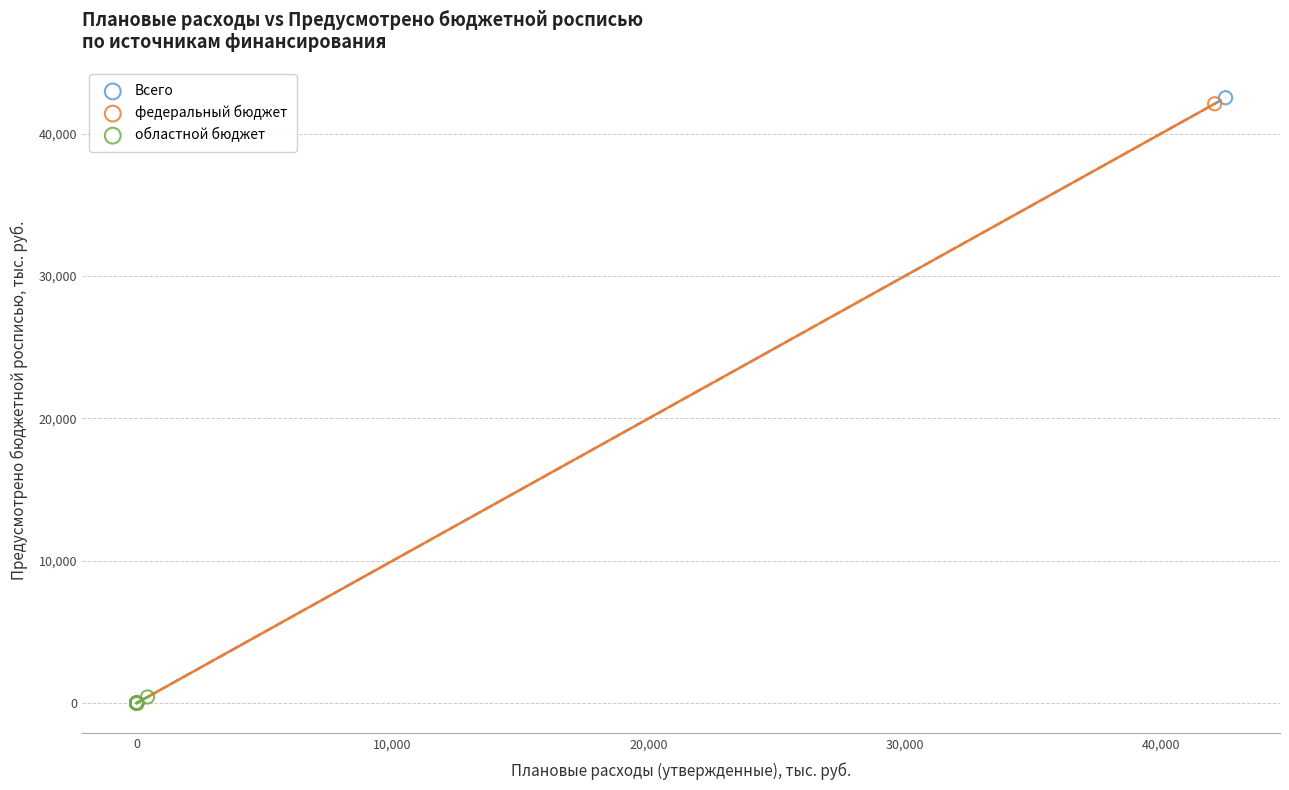

Which series has the widest spread of Y values?

Всего